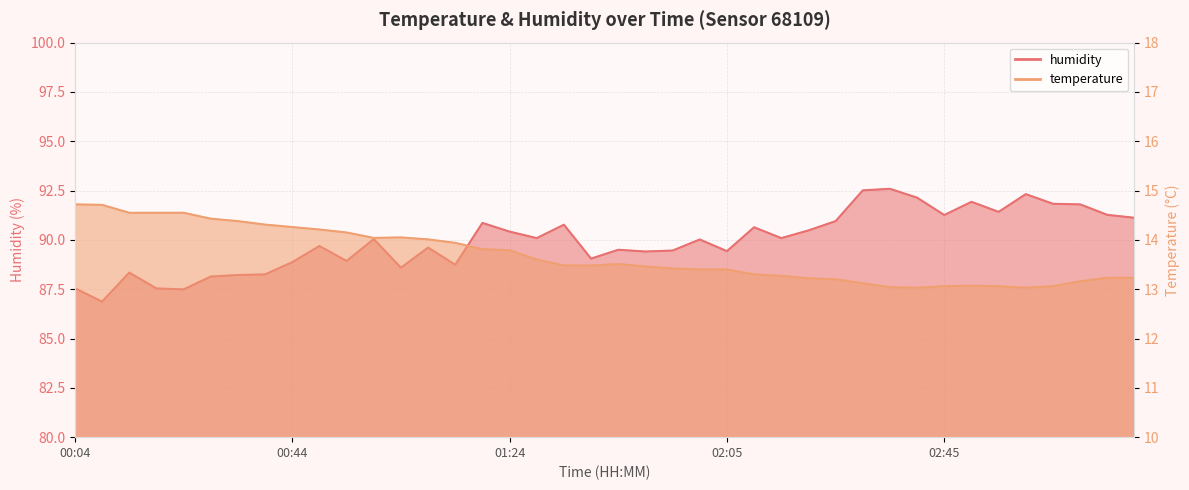

The value of humidity at 02:55 is 21.2. True or false?

False